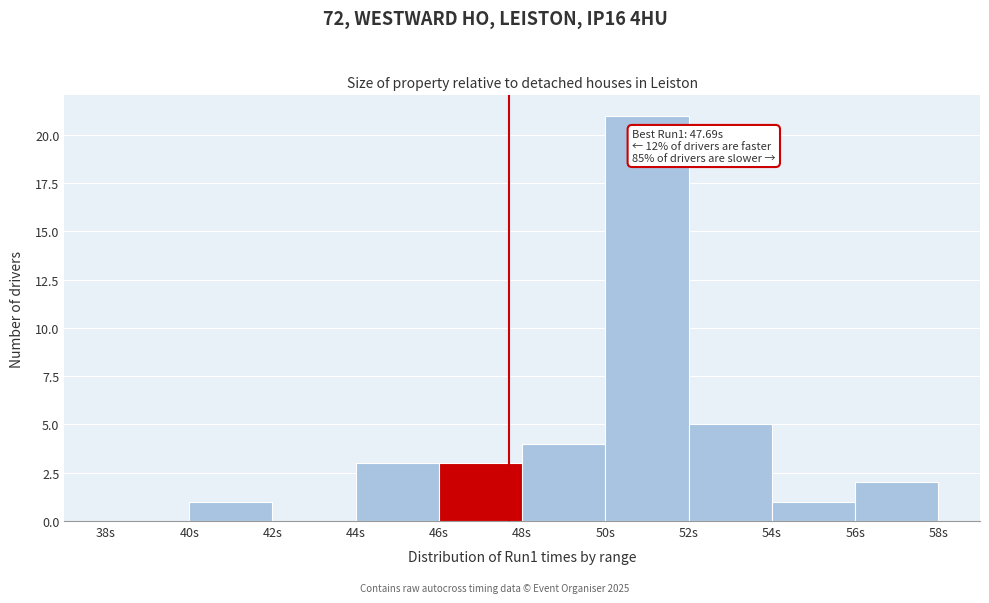

Which range on the x-axis has the tallest bar?

50 to 52